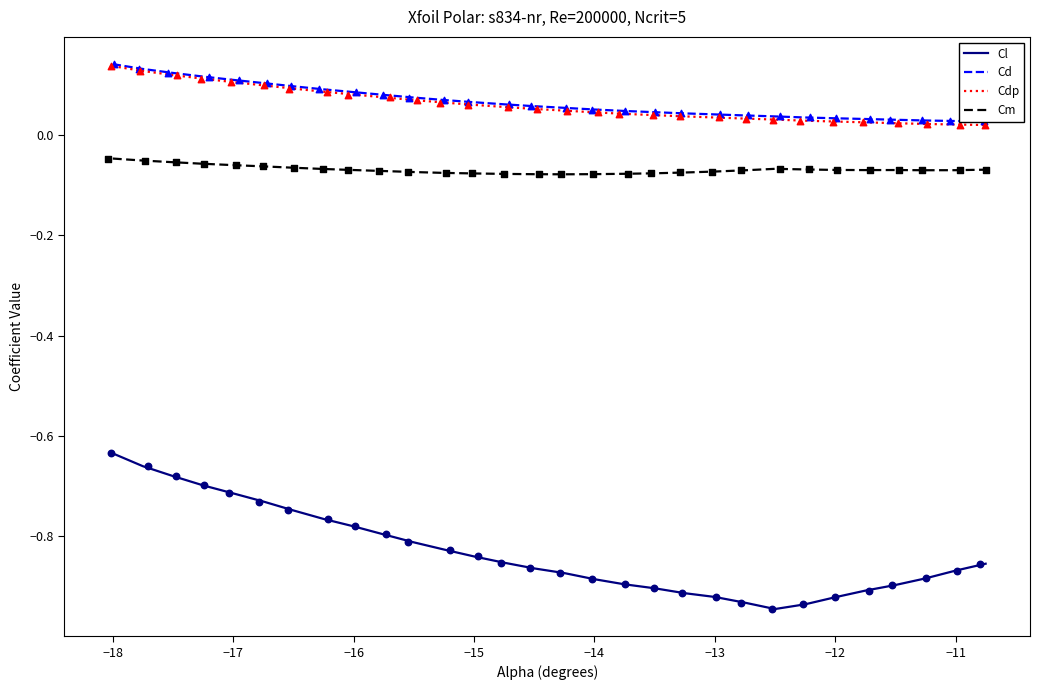

True or false: Cm and Cdp cross at least once.

False